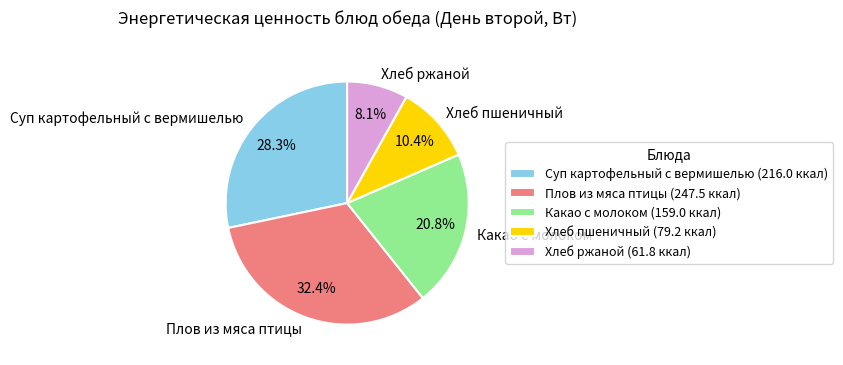

To the nearest percent, what is the combined percentage of Хлеб ржаной and Какао с молоком?

29%